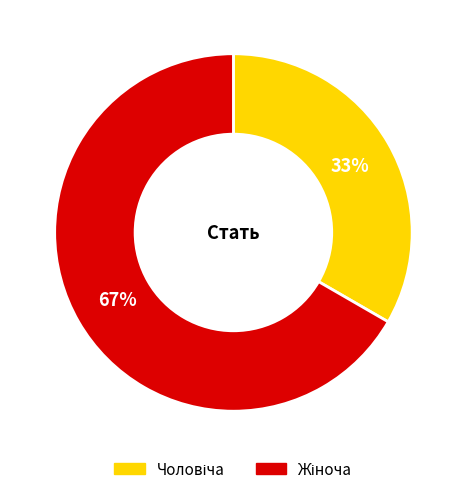

Does any single category account for the majority?

Yes